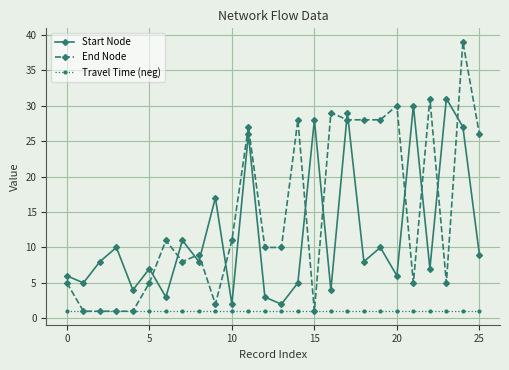

Which series has the largest range (max minus min)?

End Node